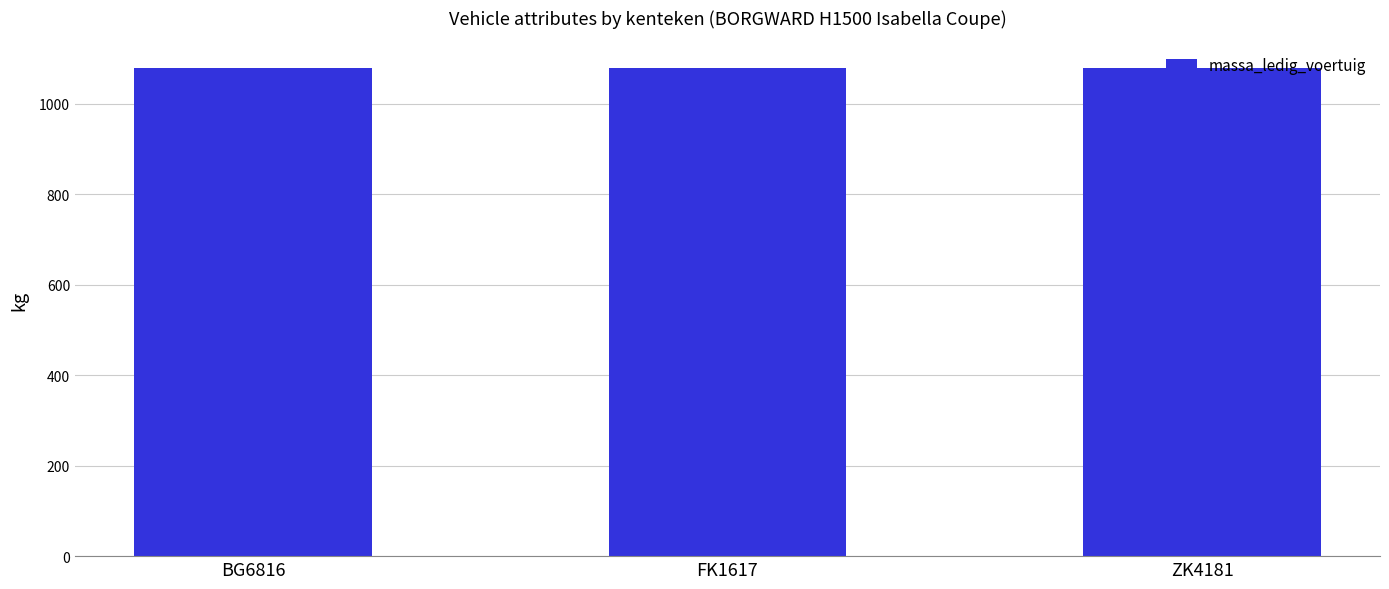

What is the label of the 3rd bar from the left?

ZK4181